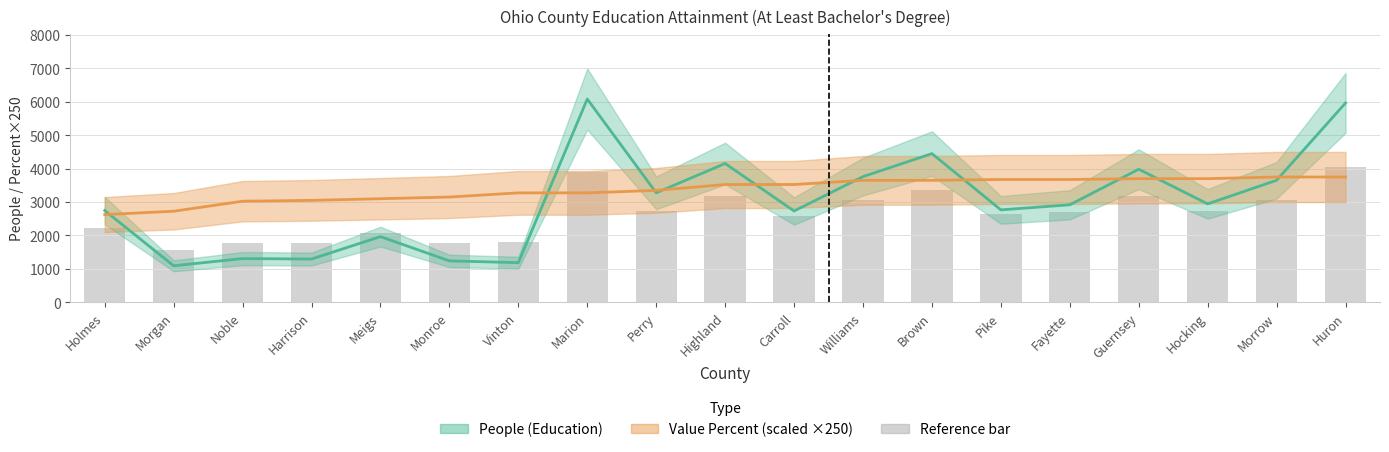

List the series in order of their overall mean, highest first.

Value Percent, People (Education)